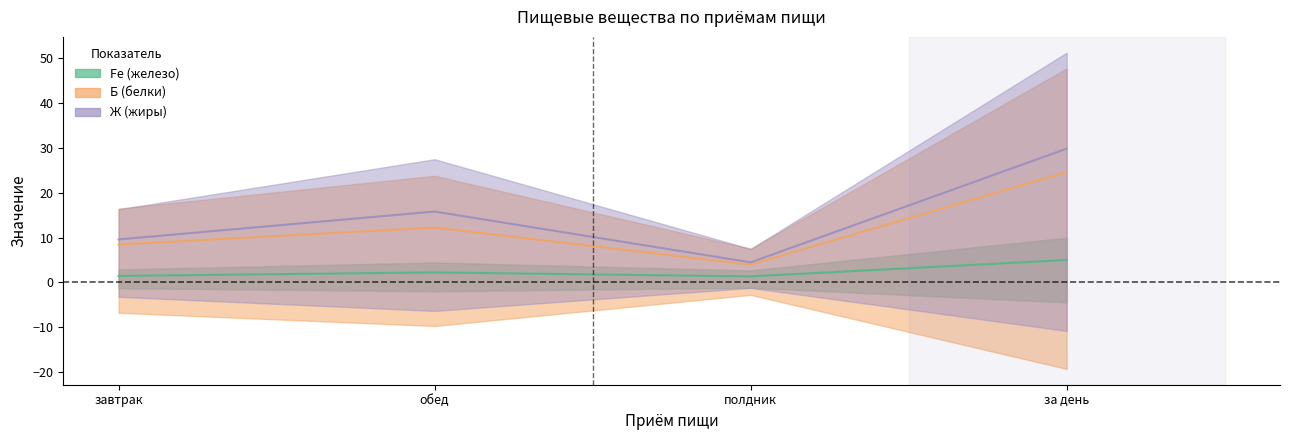

In Fe (col_14), how many points are higher than both neighbors (excluding endpoints)?

1